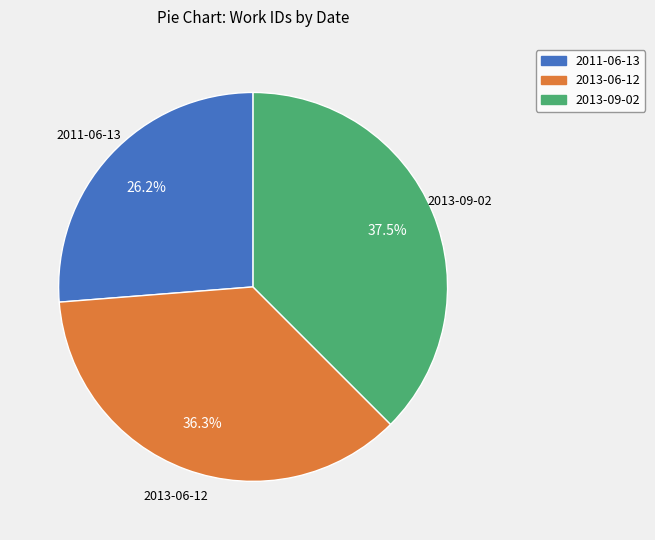

What percentage is NOT represented by 2013-06-12?

63.7%